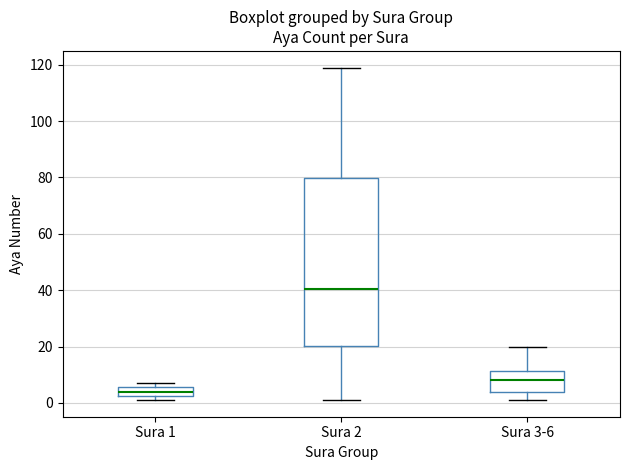

Where is the lower edge of the box for Sura 3-6 on the y-axis? The values are not printed on the chart, so give them approximately, as read against the axis.

4